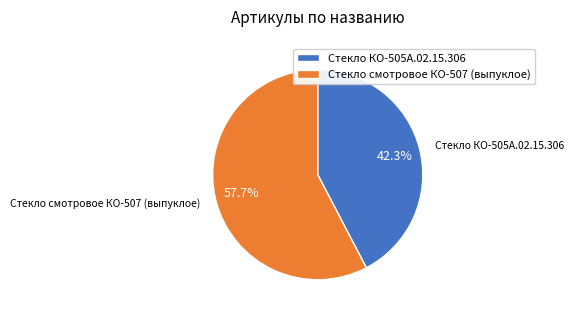

What percentage is NOT represented by Стекло КО-505А.02.15.306?

57.7%